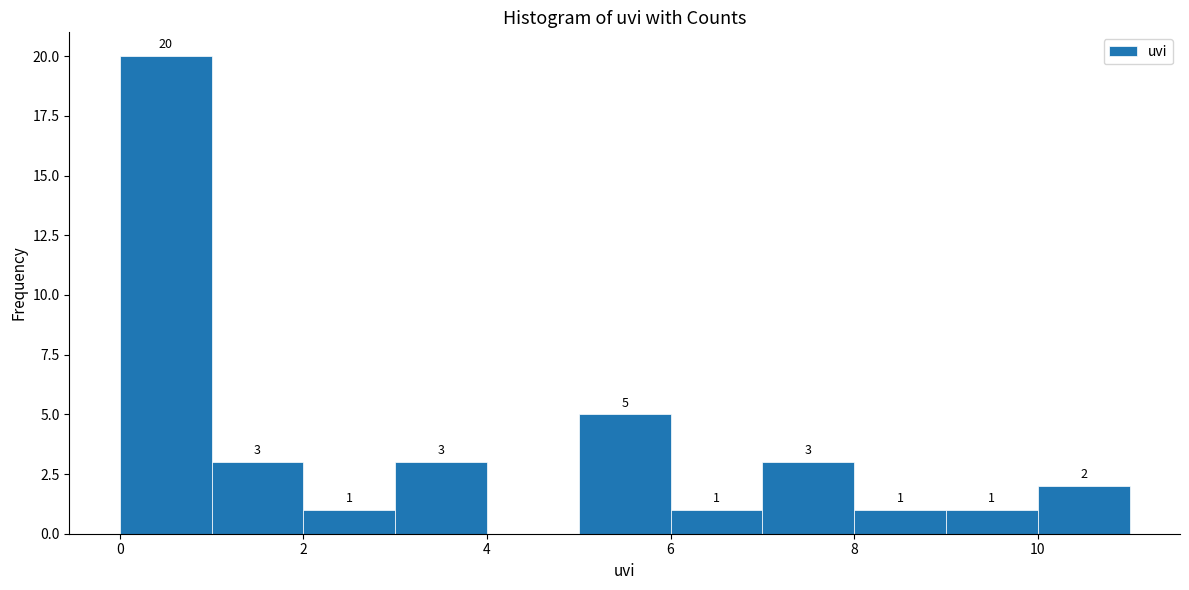

Over which range of the x-axis is the bar tallest?

0 to 1